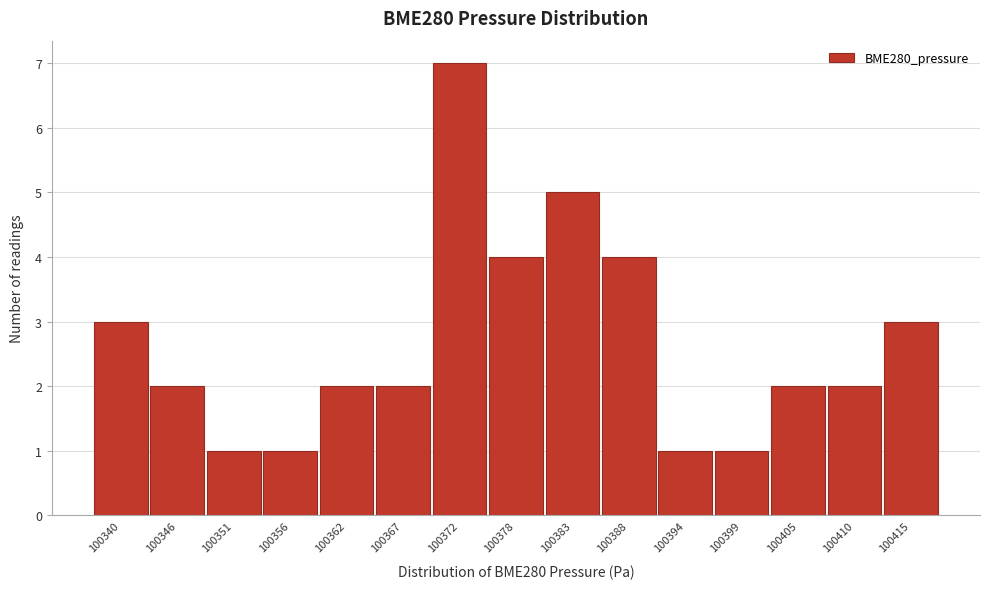

Reading left to right, list every bar in this chart as the range it spans on the x-axis followed by its height. Neither the bar edges nor the heights are printed on the chart, so give them approximately, as read against the axes.

100338 to 100343: 3
100343 to 100348: 2
100348 to 100354: 1
100354 to 100359: 1
100359 to 100364: 2
100364 to 100370: 2
100370 to 100375: 7
100375 to 100380: 4
100380 to 100386: 5
100386 to 100391: 4
100391 to 100397: 1
100397 to 100402: 1
100402 to 100407: 2
100407 to 100413: 2
100413 to 100418: 3